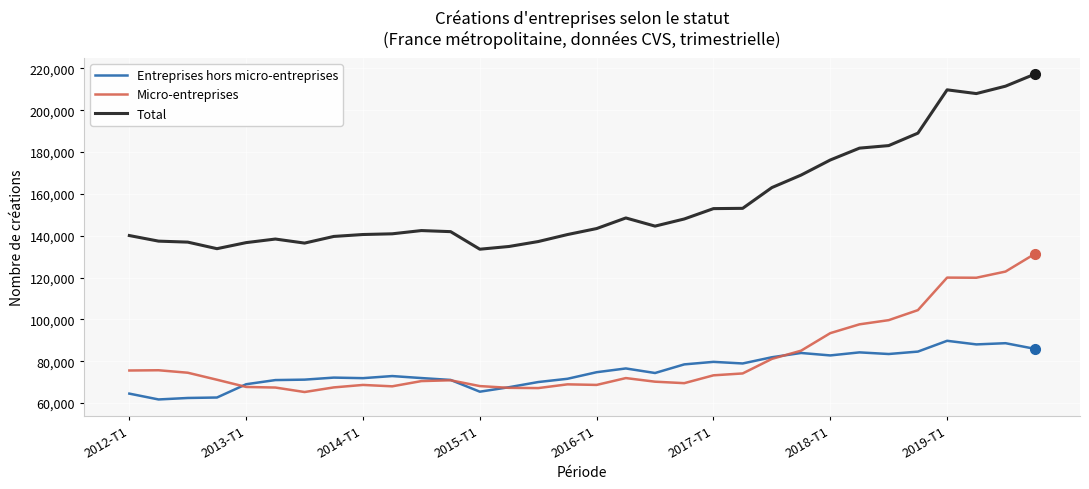

Which series has the largest total across all categories?

Total